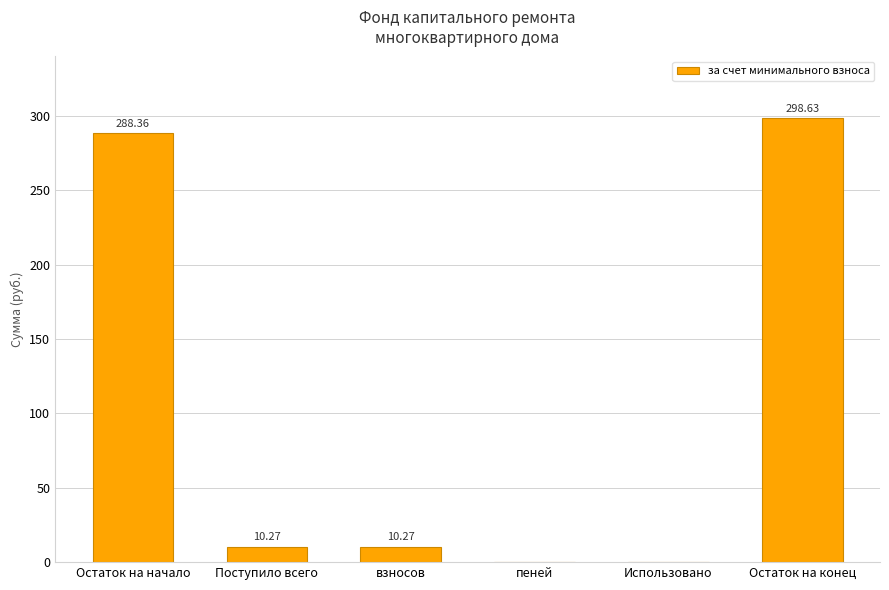

Reading right to left, transcribe all the data shown in this chart.

Остаток на конец=298.6	Использовано=0.0	пеней=0.0	взносов=10.3	Поступило всего=10.3	Остаток на начало=288.4